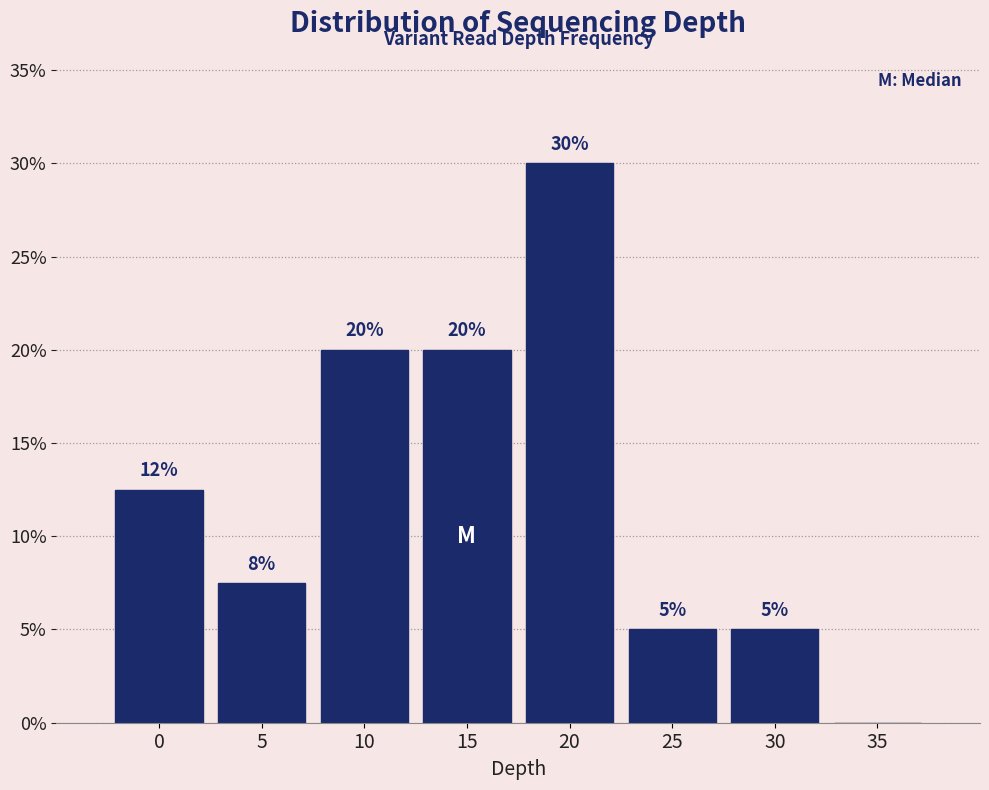

What is the change in value from 25 to 35?

-5.0